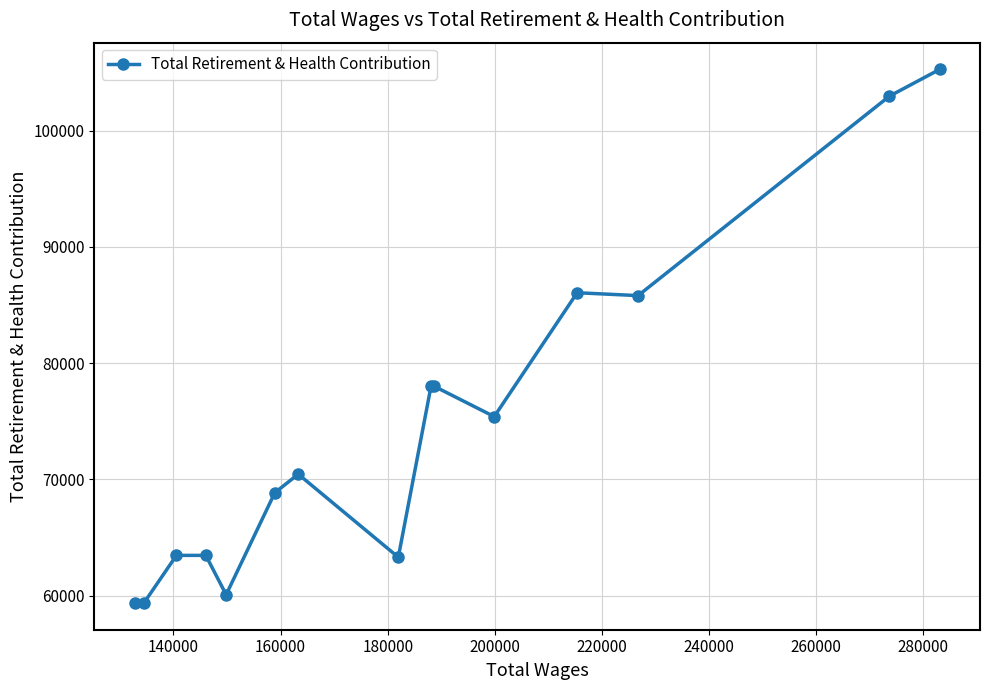

What is the value of the 4th point from the left?

63454